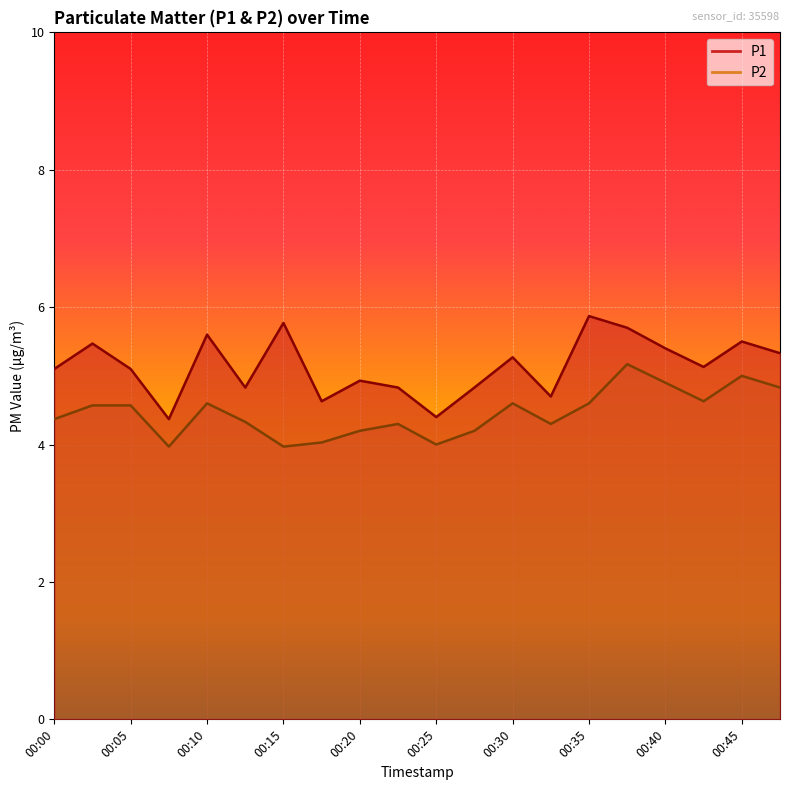

Where is the first local maximum for P2?

00:10